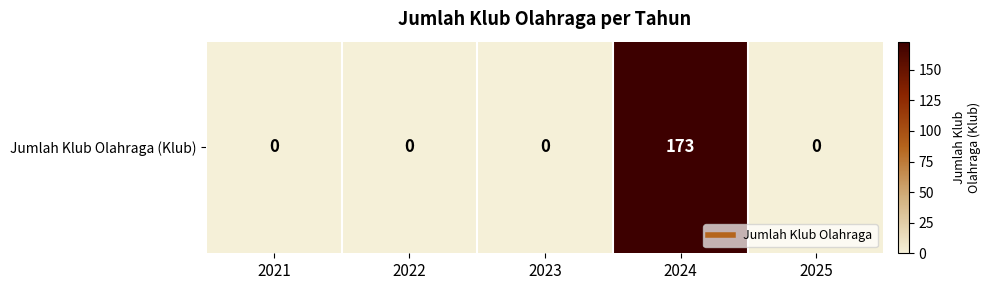

Count the number of data series in this chart.

1